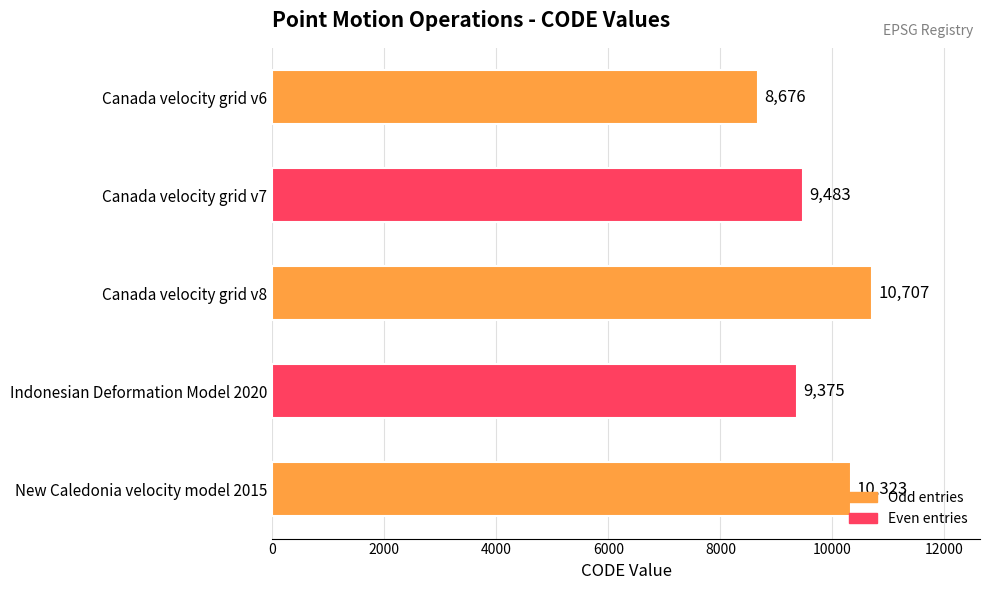

What is the difference between the maximum and minimum values?

2031